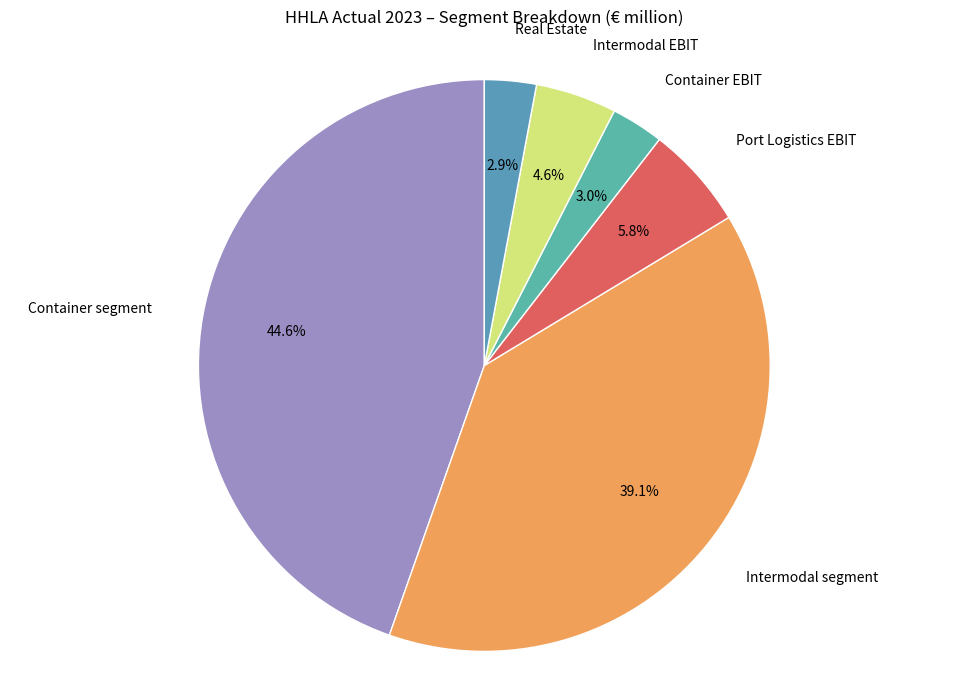

Which has a higher value, Container EBIT or Port Logistics EBIT?

Port Logistics EBIT